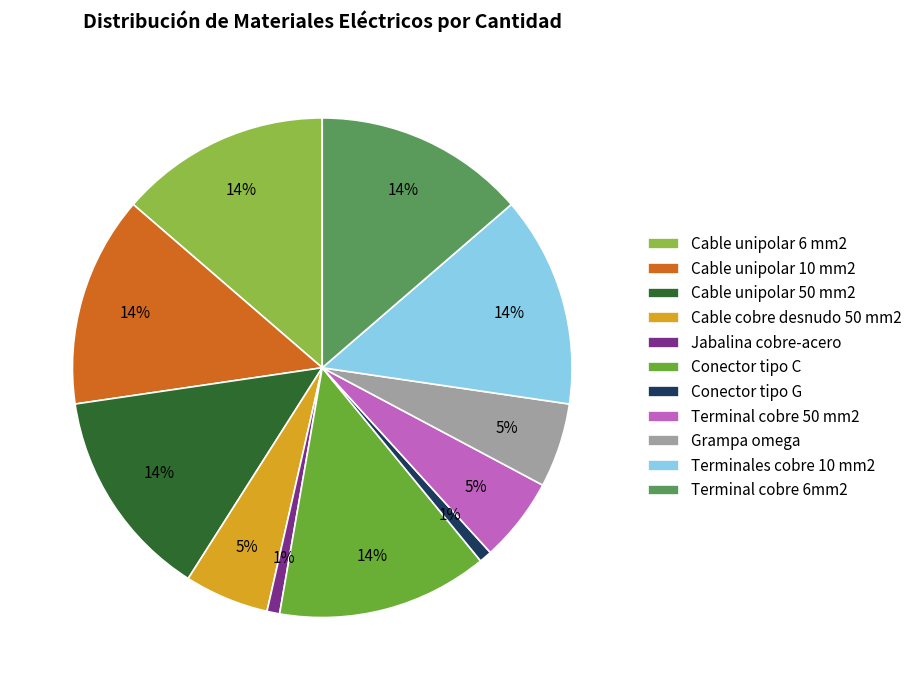

Combined, do Cable cobre desnudo 50 mm2 and Cable unipolar 10 mm2 account for over 50%?

No